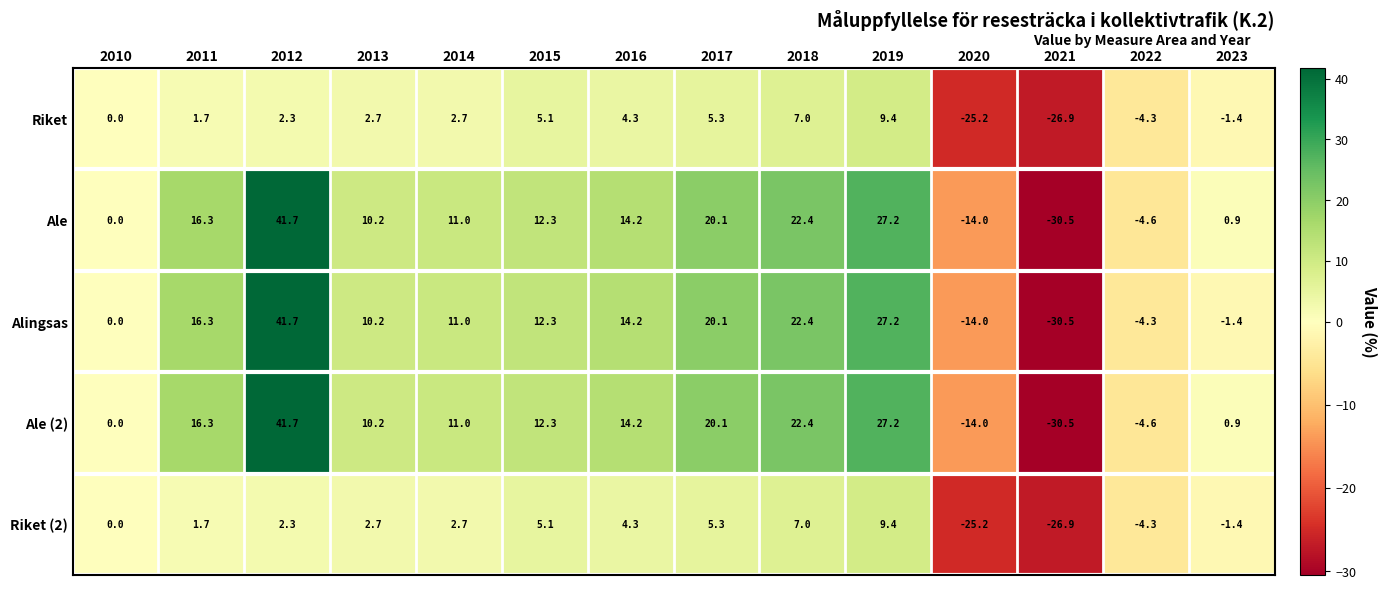

List the labels in order of Ale value, smallest first.

2021, 2020, 2022, 2010, 2023, 2013, 2014, 2015, 2016, 2011, 2017, 2018, 2019, 2012